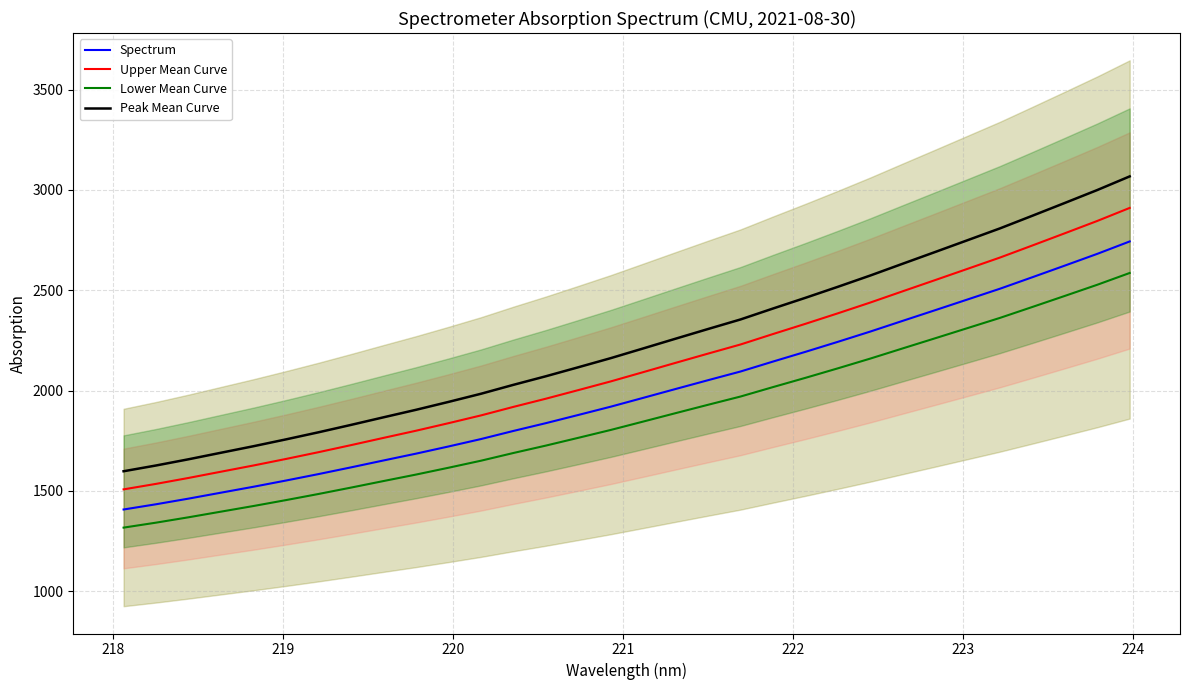

True or false: Upper Mean Curve and Spectrum intersect in this chart.

False